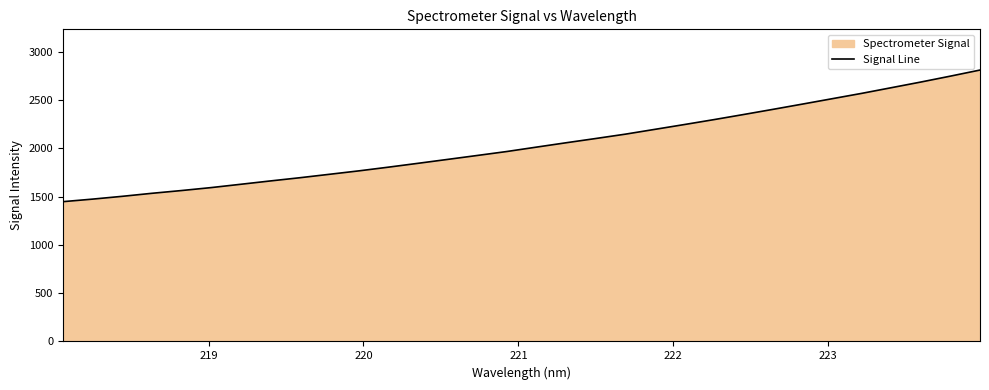

What is the smallest value displayed?

1447.2